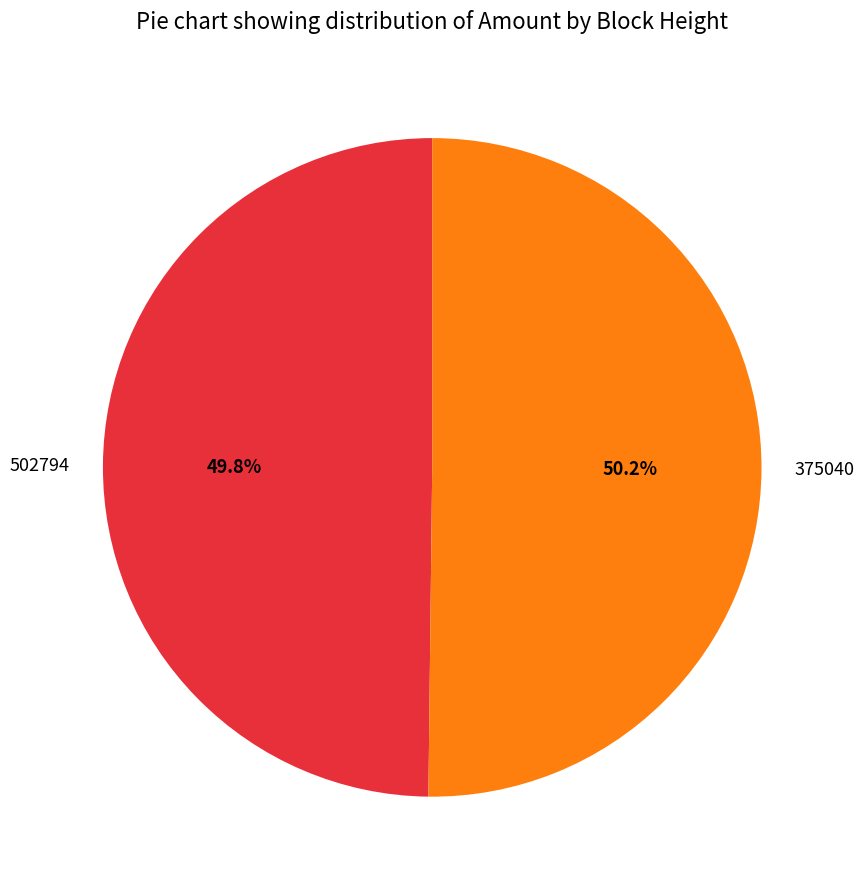

Approximately how many times larger is the value at 502794 compared to 375040?

1.0